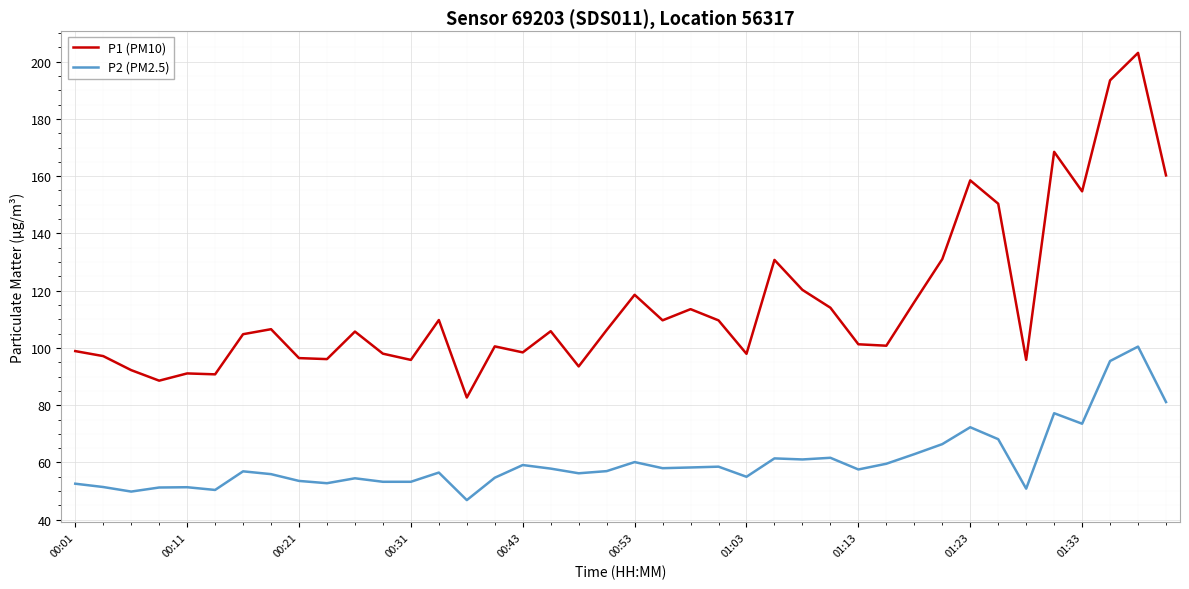

Rank the series by their average value, from lowest to highest.

P2 (PM2.5), P1 (PM10)